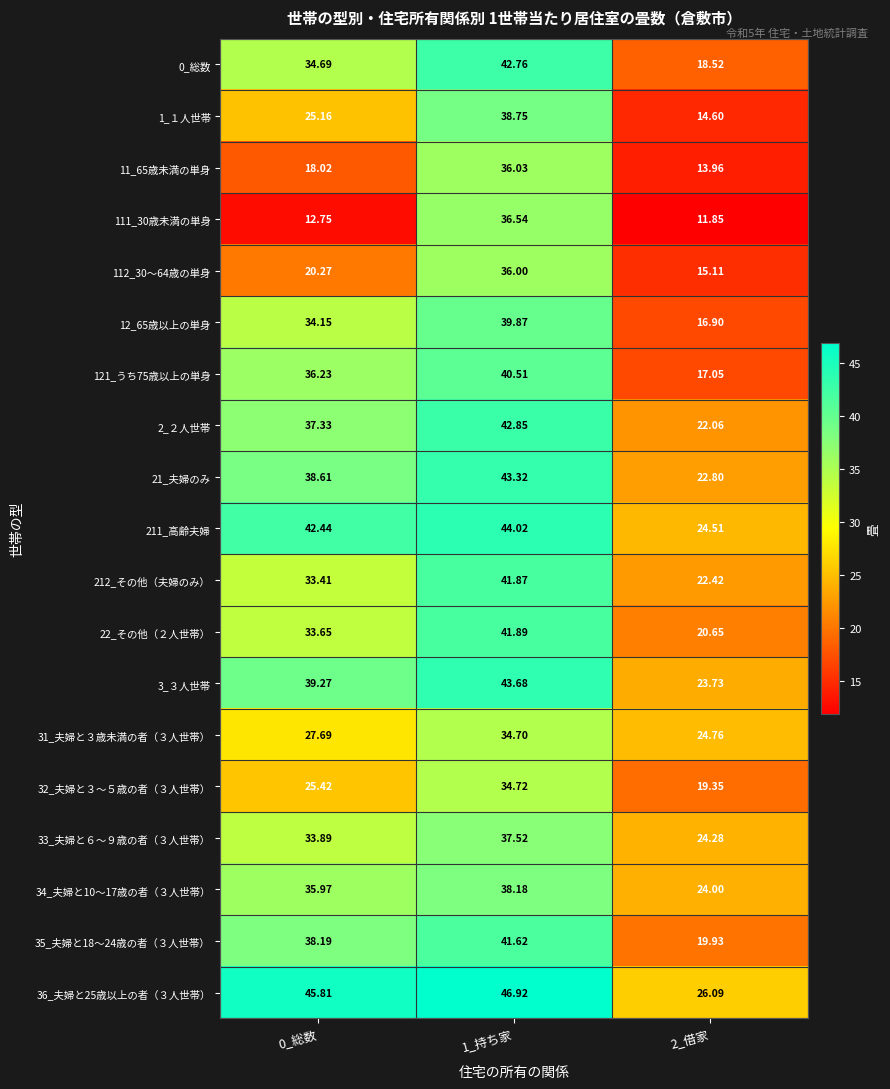

Is the value of 0_総数 at 0_総数 greater than the value of 34_夫婦と10～17歳の者（３人世帯） at 1_持ち家?

No